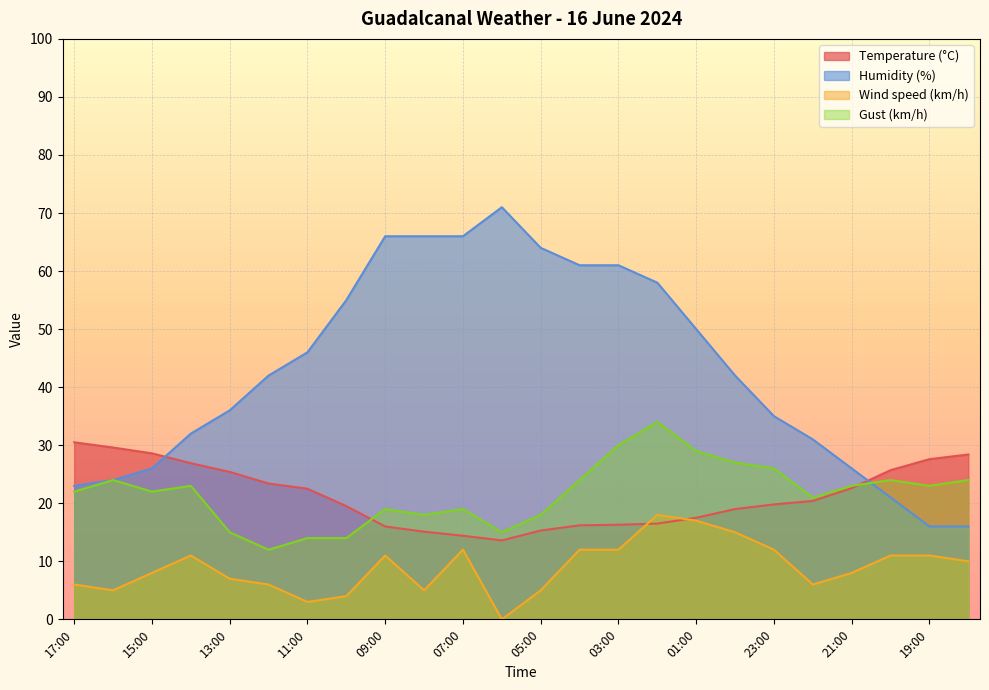

How many lines are shown in the chart?

4